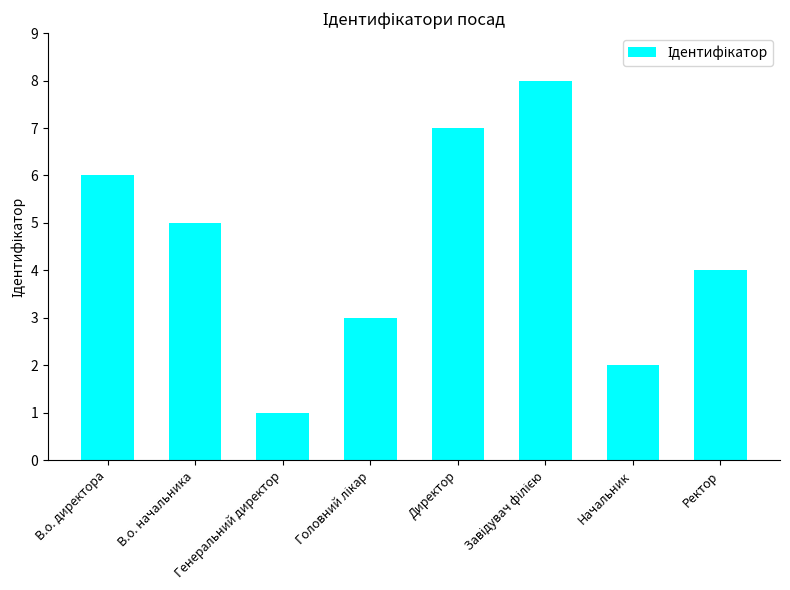

Between Директор and В.о. начальника, which is larger?

Директор